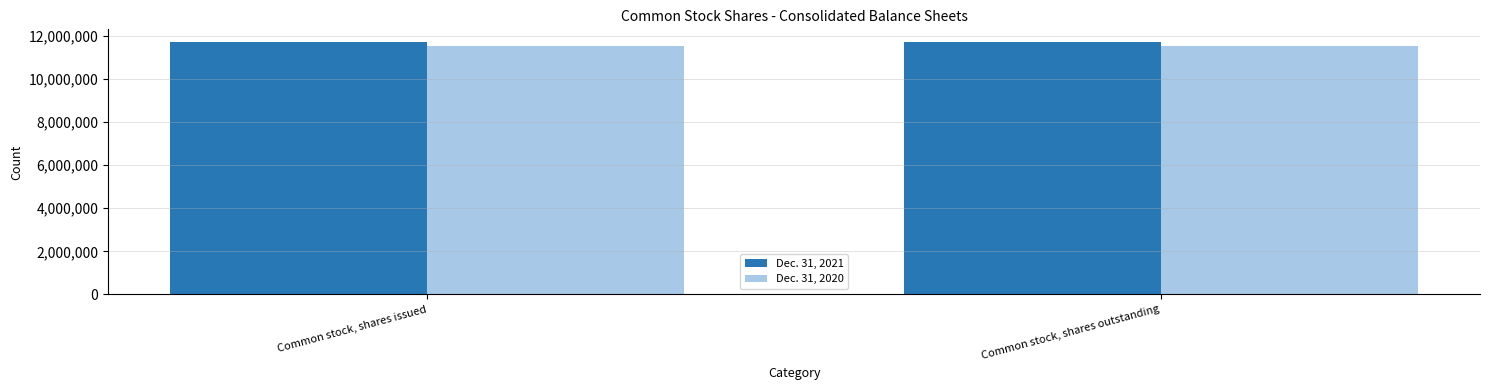

What is the minimum value shown in the chart?

11538998